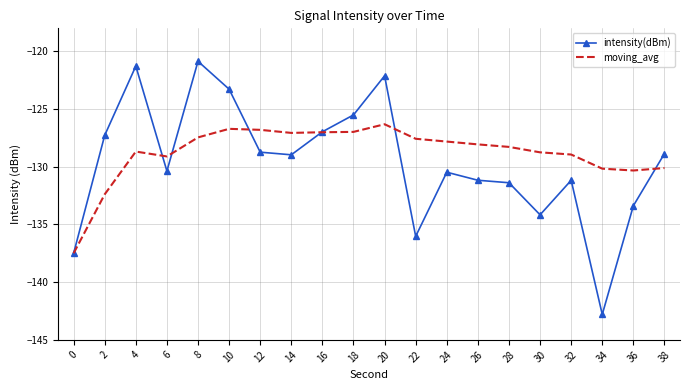

Rank the series by their maximum value, from lowest to highest.

moving_avg, intensity(dBm)